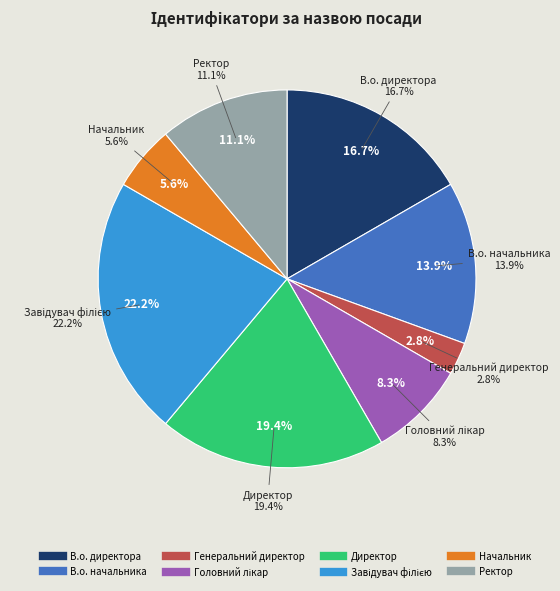

Count the number of slices in the pie.

8